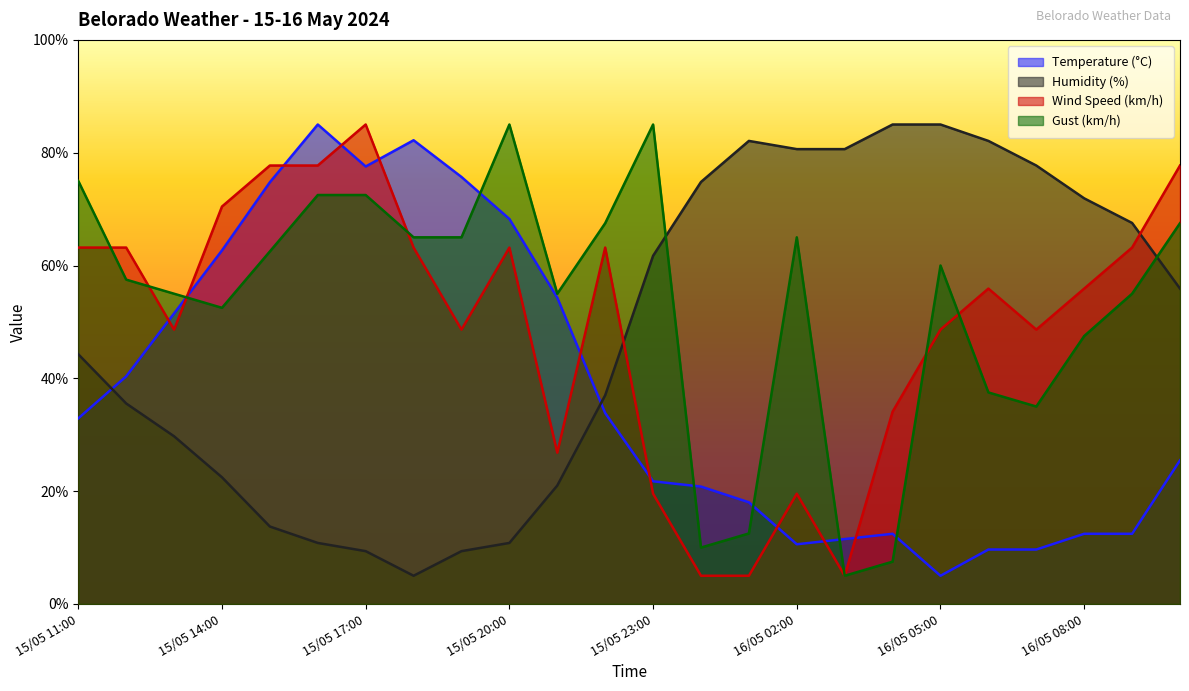

What is the label of the 18th point from the left?

16/05 04:00